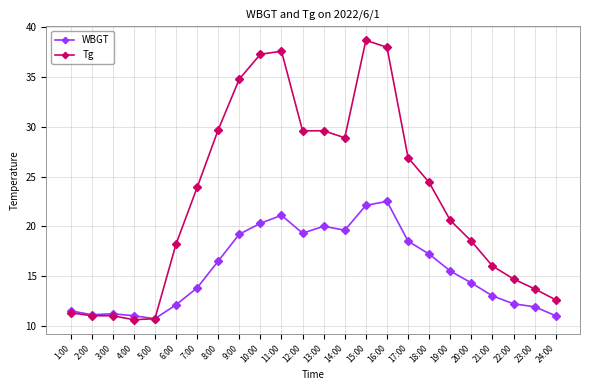

List the series in order of their overall mean, lowest first.

WBGT, Tg